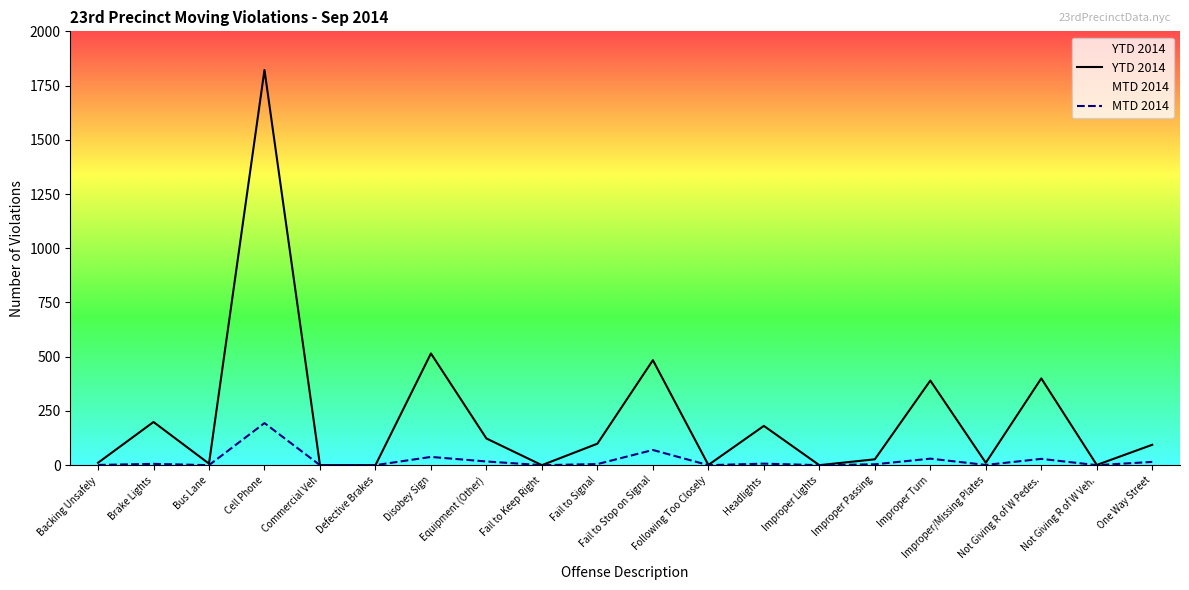

Which series has the largest total across all categories?

YTD 2014